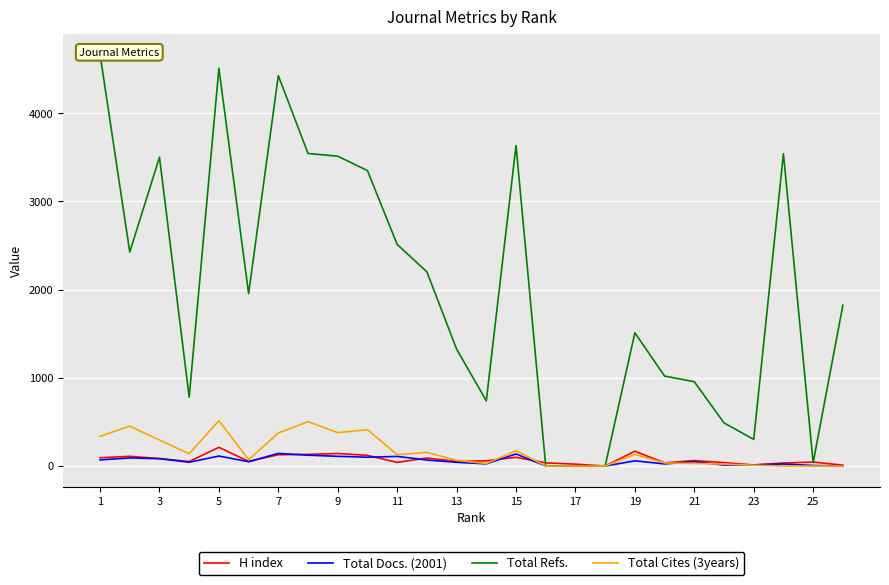

Reading left to right, extract all data points from this chart.

H index: 94	110	85	51	212	52	128	132	142	121	41	91	52	59	99	36	21	0	168	36	62	39	12	34	45	10
Total Docs. (2001): 69	92	83	43	113	49	143	123	110	100	109	68	42	25	137	0	0	0	59	24	49	11	13	23	6	1
Total Refs.: 4669	2426	3502	780	4511	1955	4427	3544	3514	3350	2513	2202	1326	739	3635	0	0	0	1511	1020	956	489	302	3542	38	1823
Total Cites (3years): 337	452	295	139	514	72	374	503	378	413	128	155	65	28	174	0	0	0	132	35	30	21	10	0	0	0